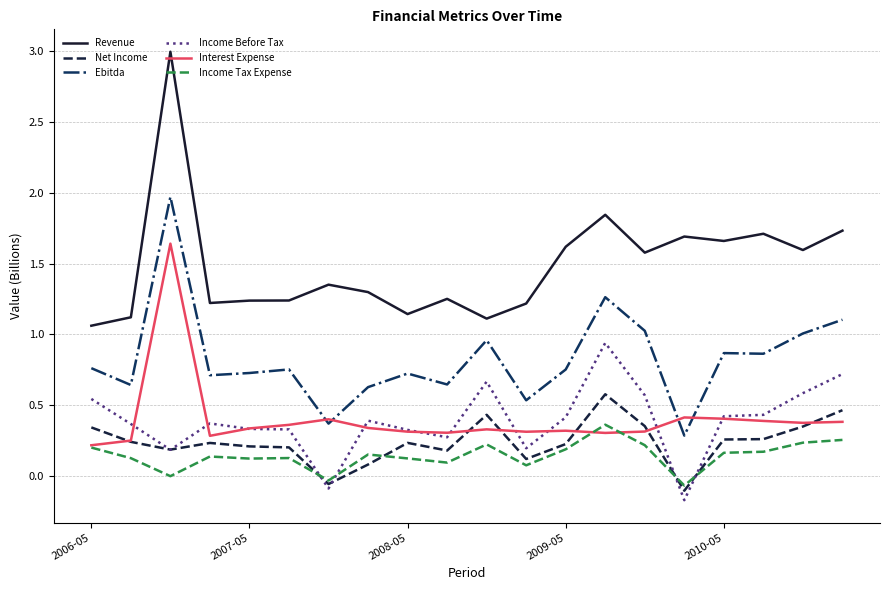

List the series in order of their peak value, lowest first.

Income Tax Expense, Net Income, Income Before Tax, Interest Expense, Ebitda, Revenue